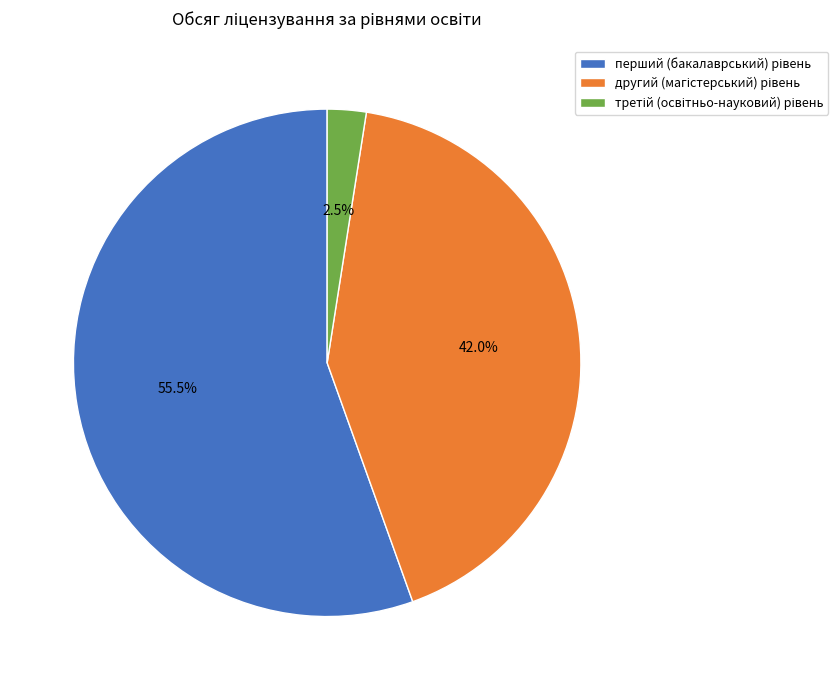

Is there a majority slice in this chart?

Yes